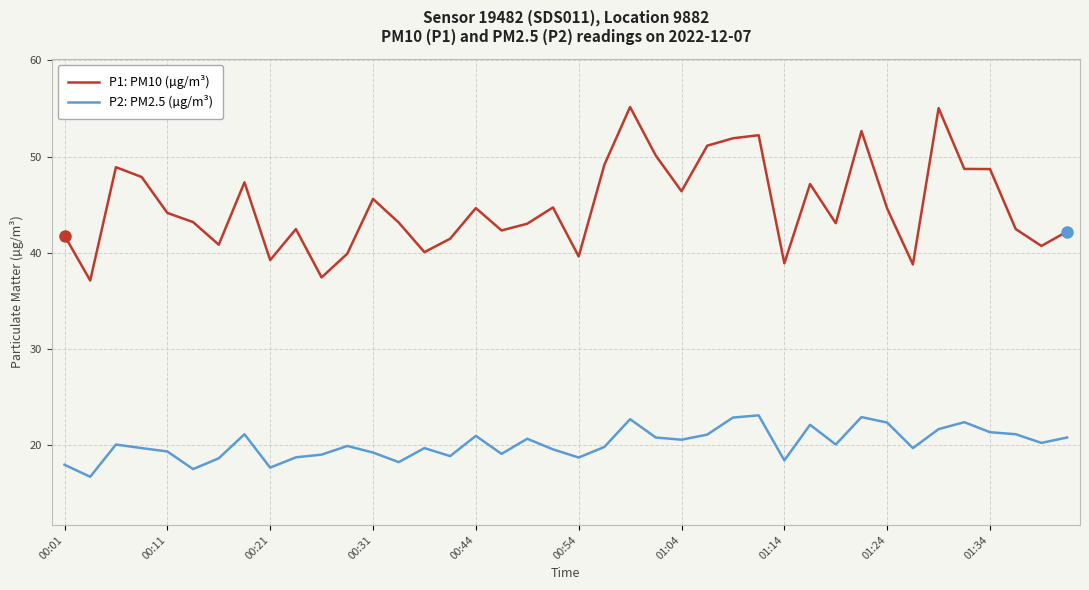

Which series has the largest range (max minus min)?

P1: PM10 (µg/m³)